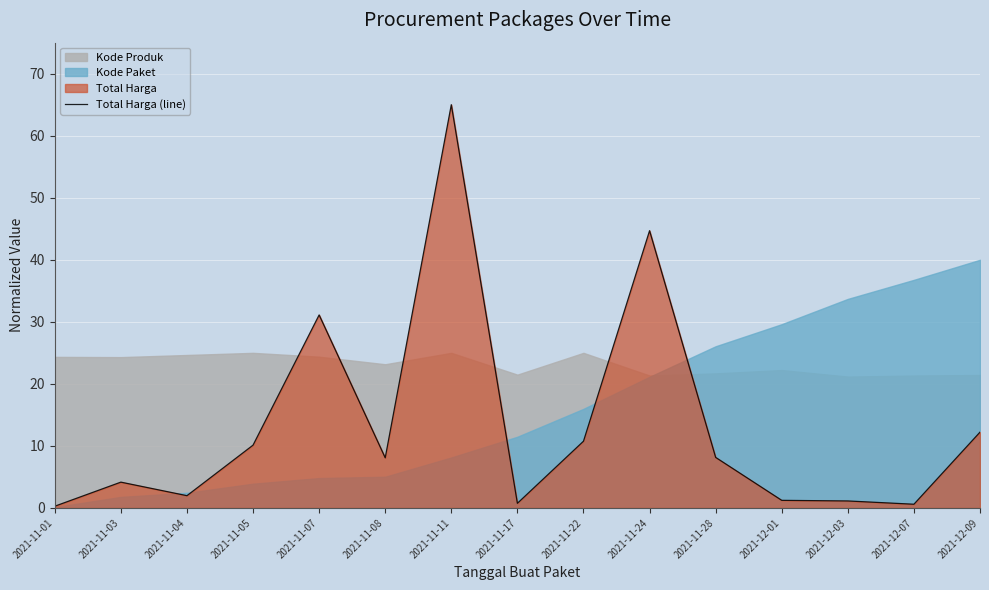

What is the change in value from 2021-11-17 to 2021-12-07?

-0.2